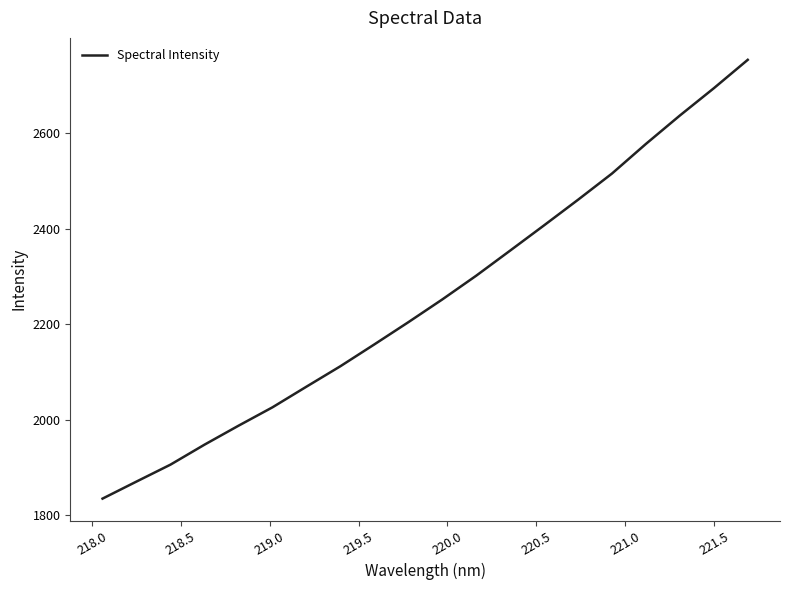

What is the difference between the maximum and minimum values?

918.4